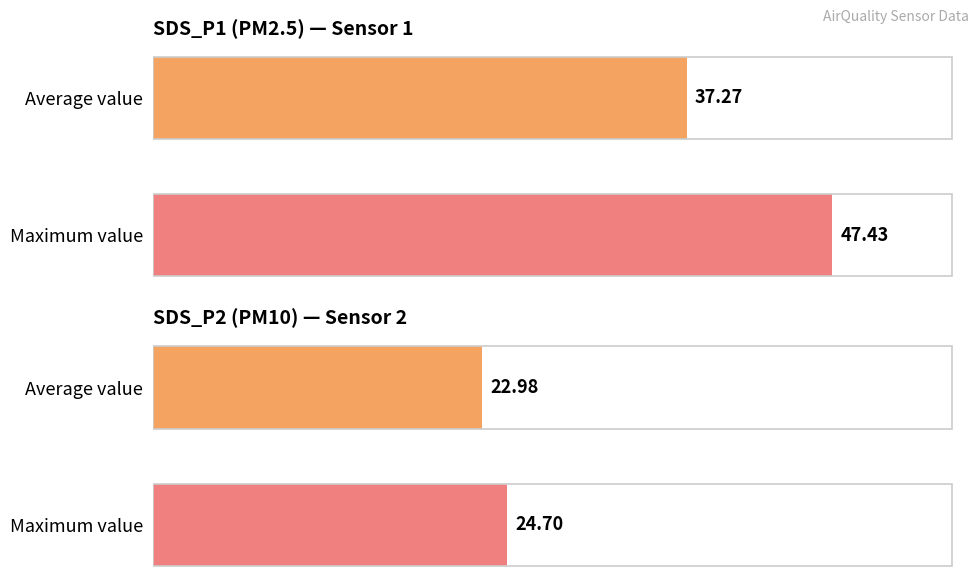

How many categories are shown in the chart?

2